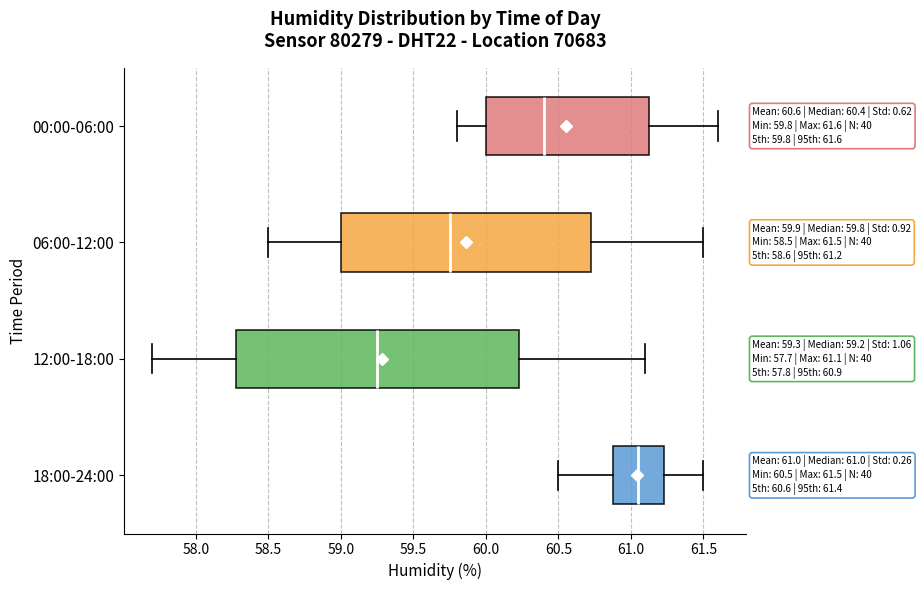

Which box's median line is the furthest to the right?

18:00-24:00